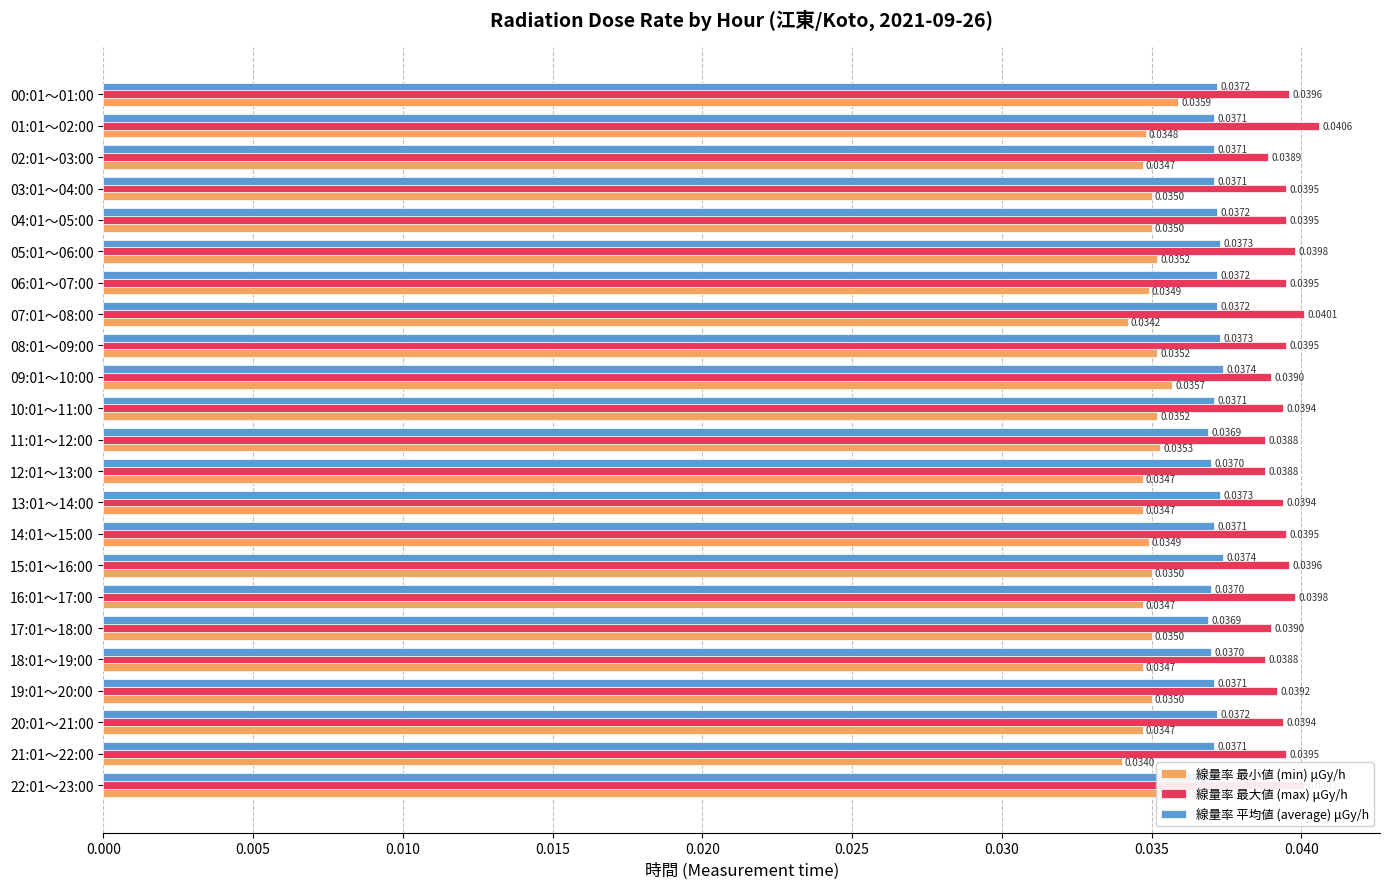

What is the sum of all 線量率 最小値 (min) μGy/h values?

0.8